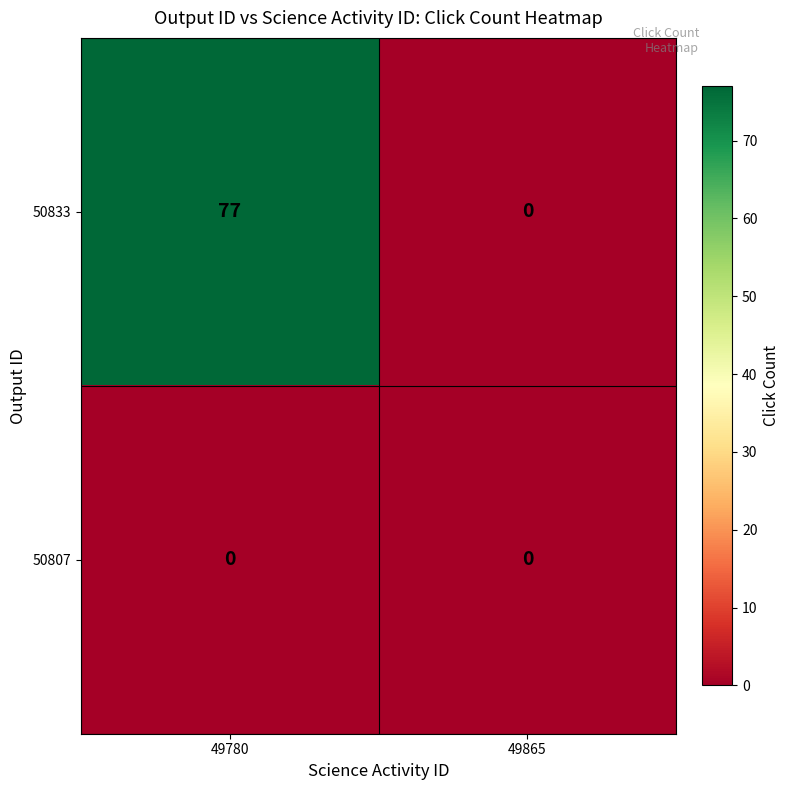

List the series in order of their overall mean, lowest first.

50807, 50833